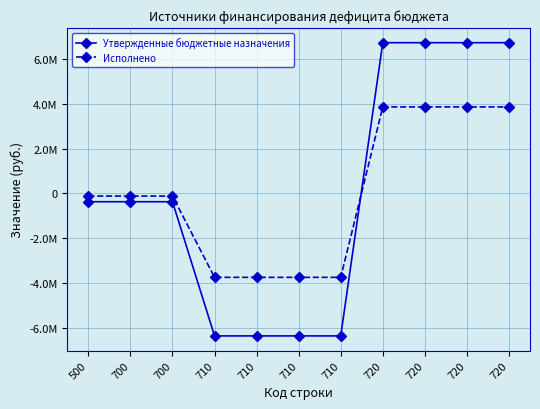

What are all the series names shown in the legend?

Утвержденные бюджетные назначения, Исполнено